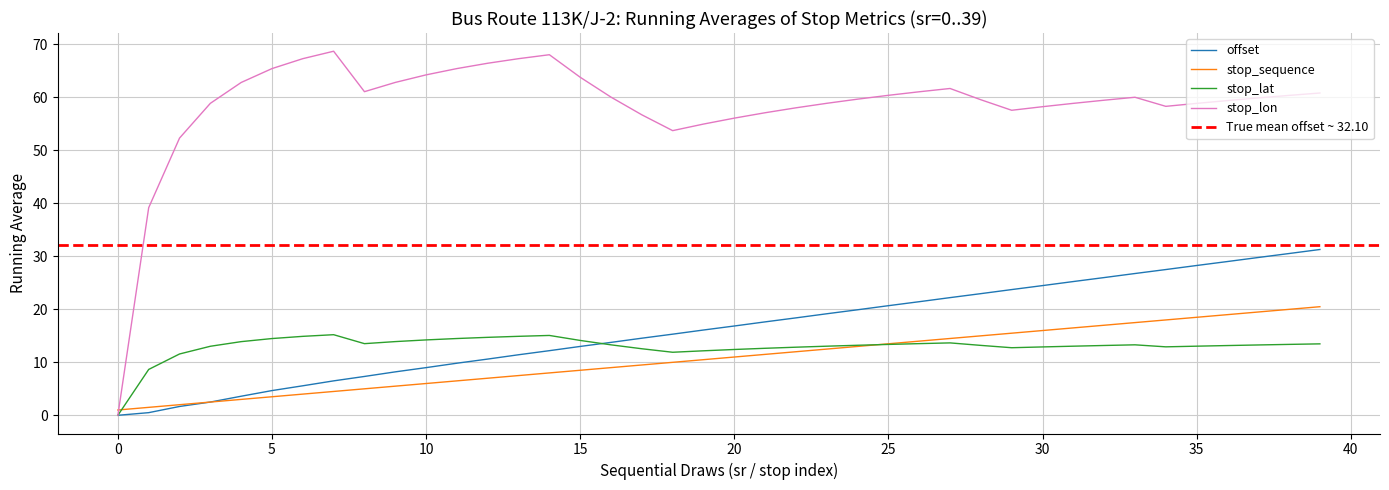

What is the maximum value for offset?

31.3